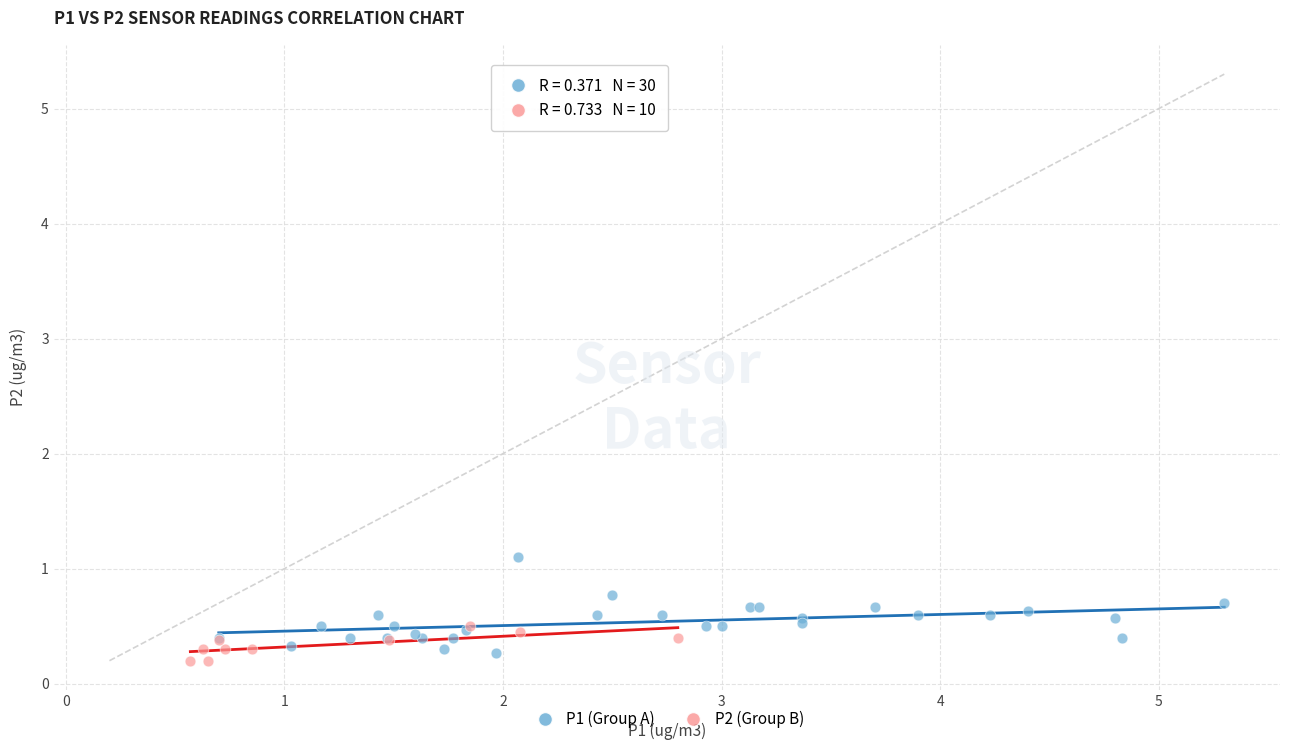

Which series reaches the maximum Y coordinate?

P1 (Group A)